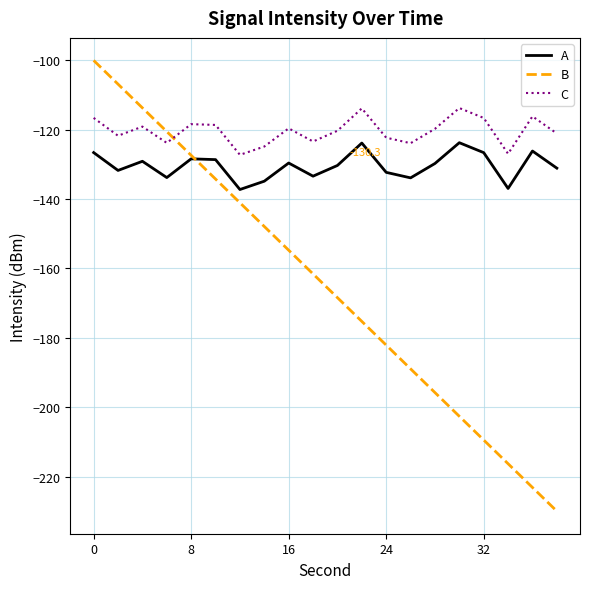

Is this an area chart (filled region under the line)?

No